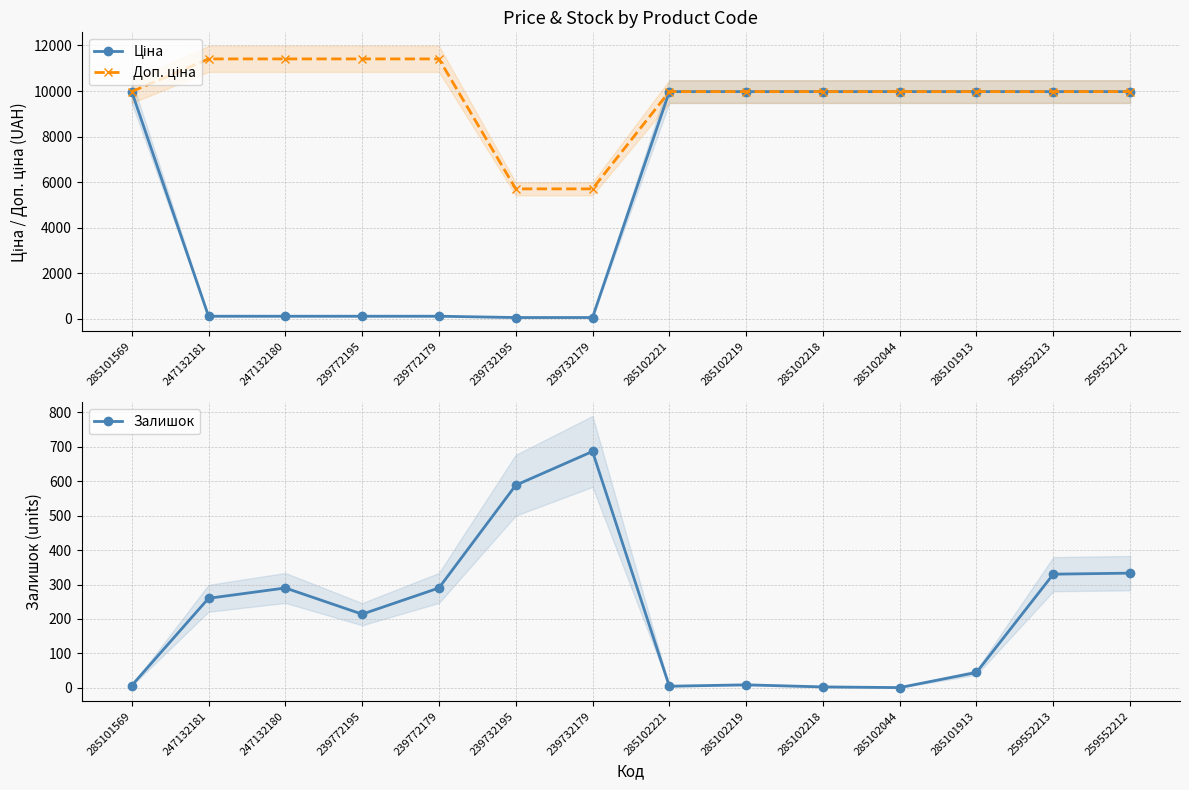

True or false: Ціна has more than 1 interior local peaks.

False